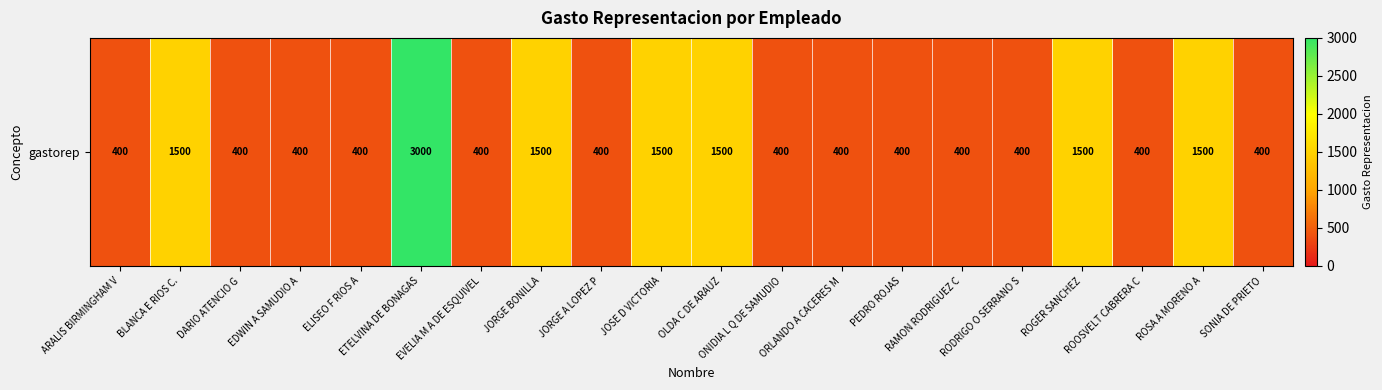

How many data points does each series have?

20